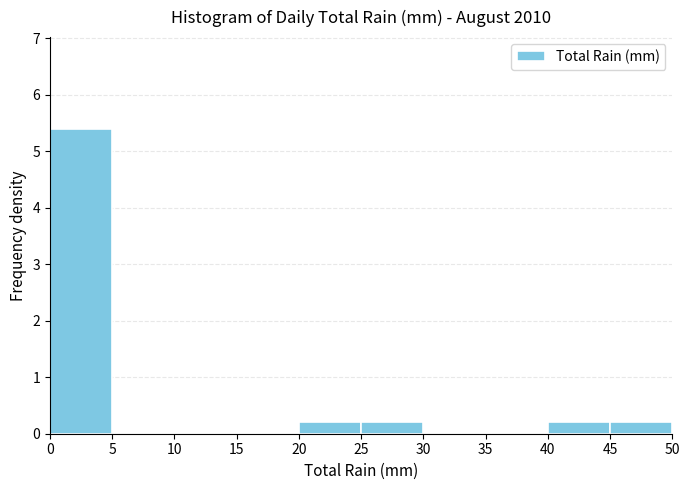

Over which range of the x-axis is the bar tallest?

0 to 5